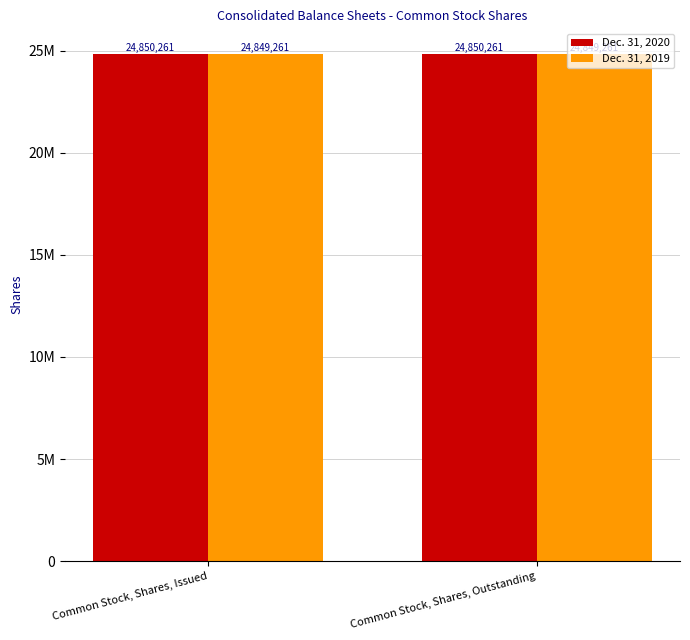

What is the greatest value displayed?

24850261